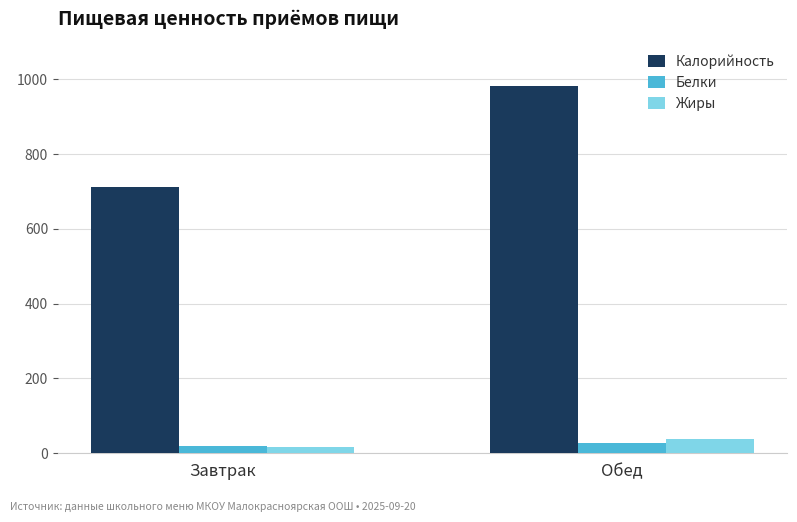

What is the difference between the maximum and minimum values in the Жиры series?

22.4